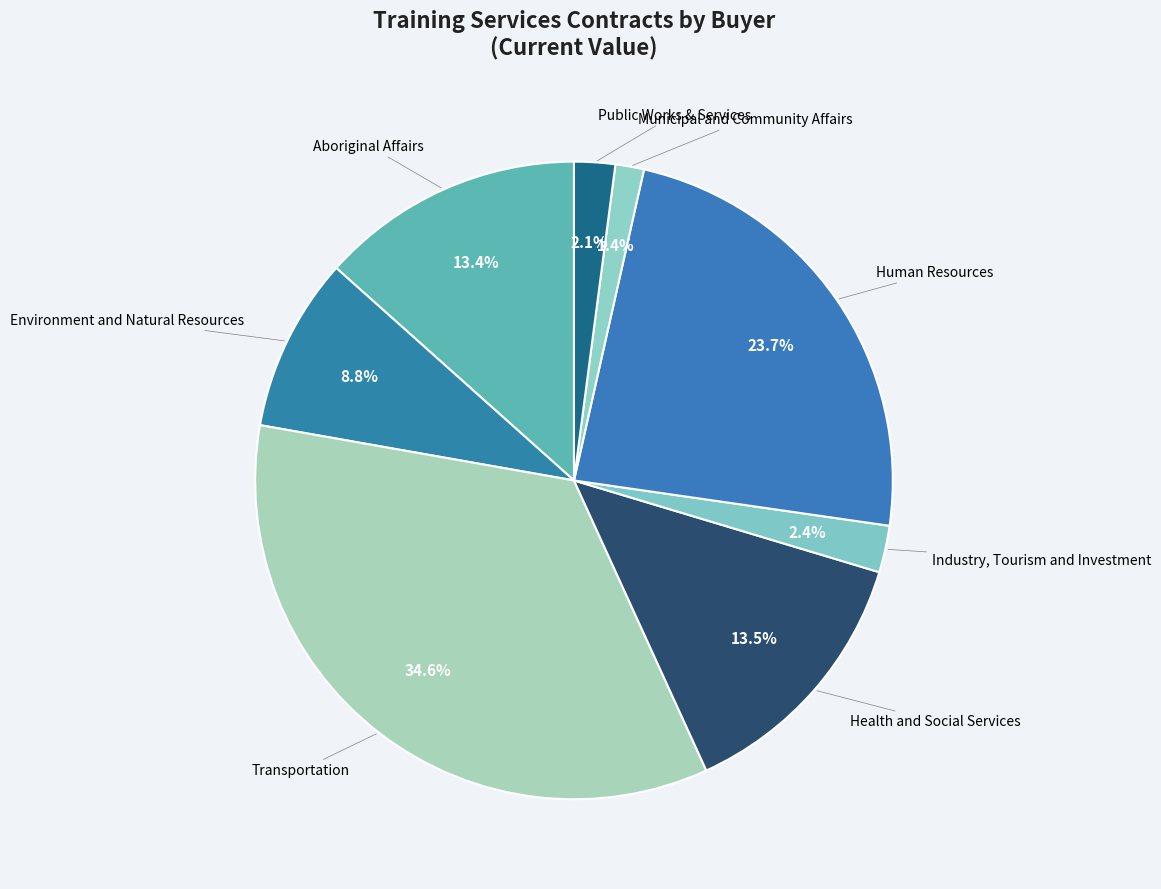

To the nearest percent, what is the average slice percentage?

12%